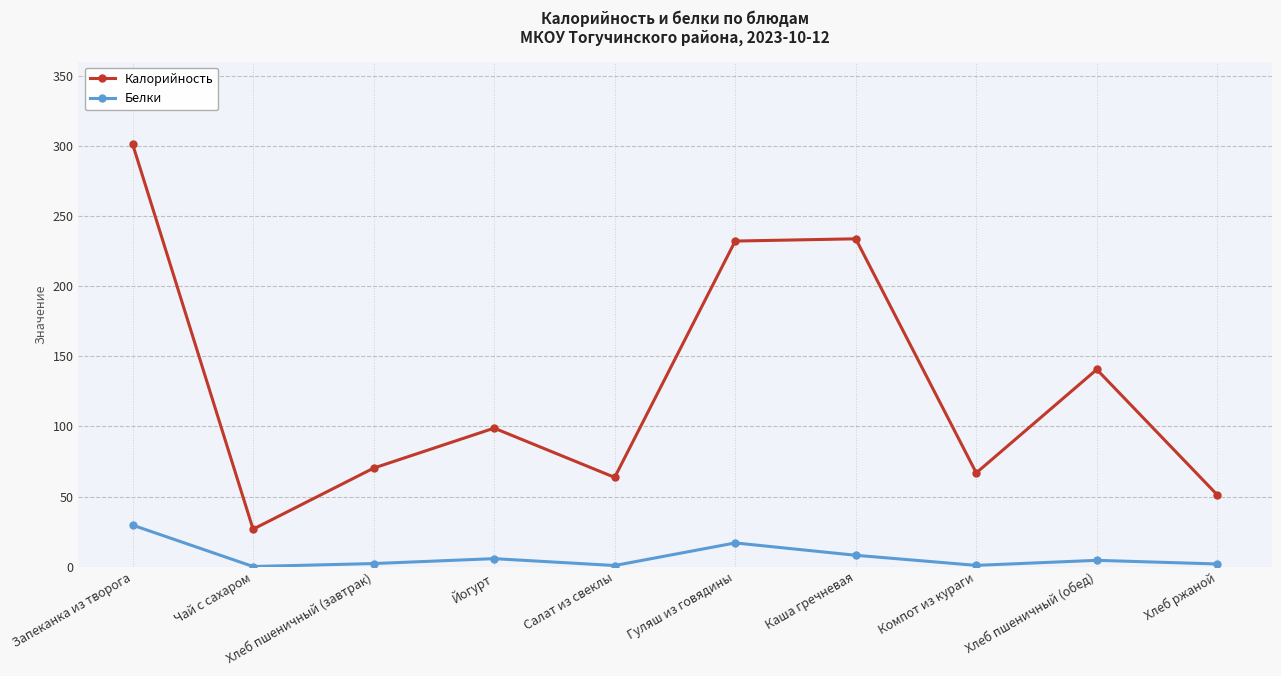

What is the difference between the second highest and minimum values in the Калорийность series?

206.9